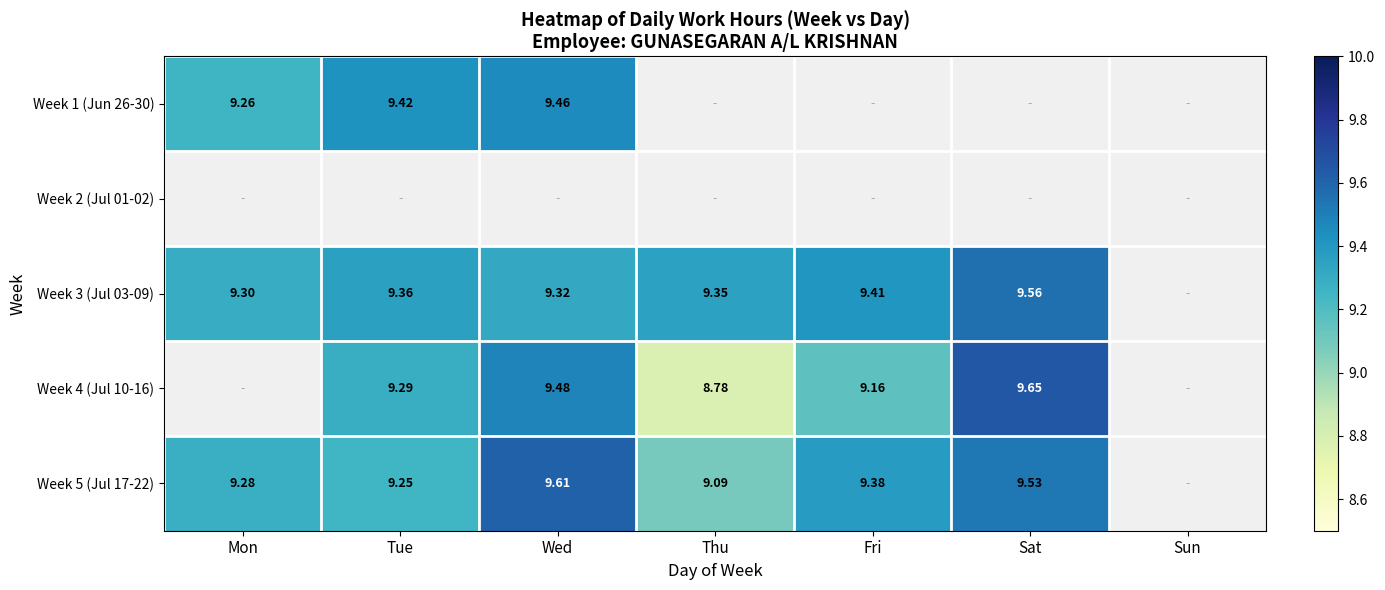

Count the number of categories in the chart.

7